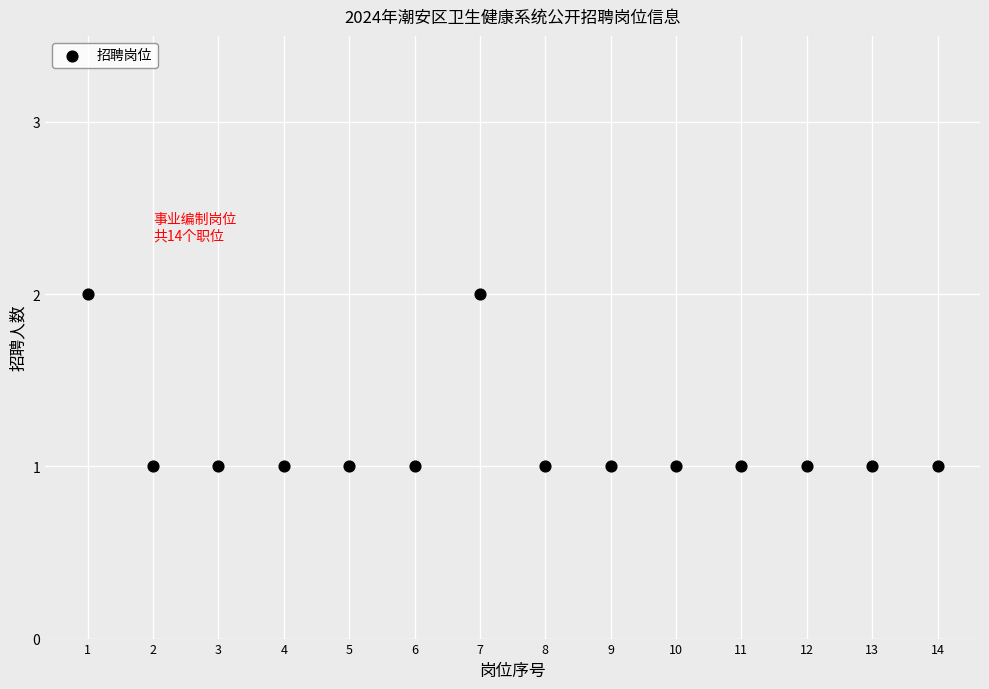

What is the range of X values (max minus min)?

13